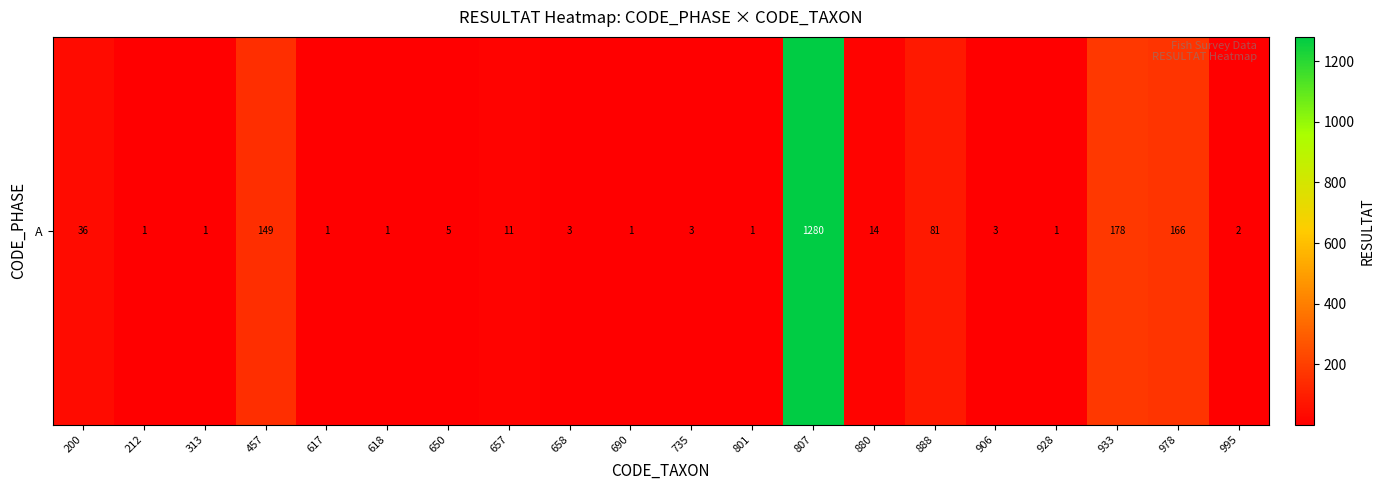

Reading left to right, what are all the values shown in this chart?

36	1	1	149	1	1	5	11	3	1	3	1	1280	14	81	3	1	178	166	2